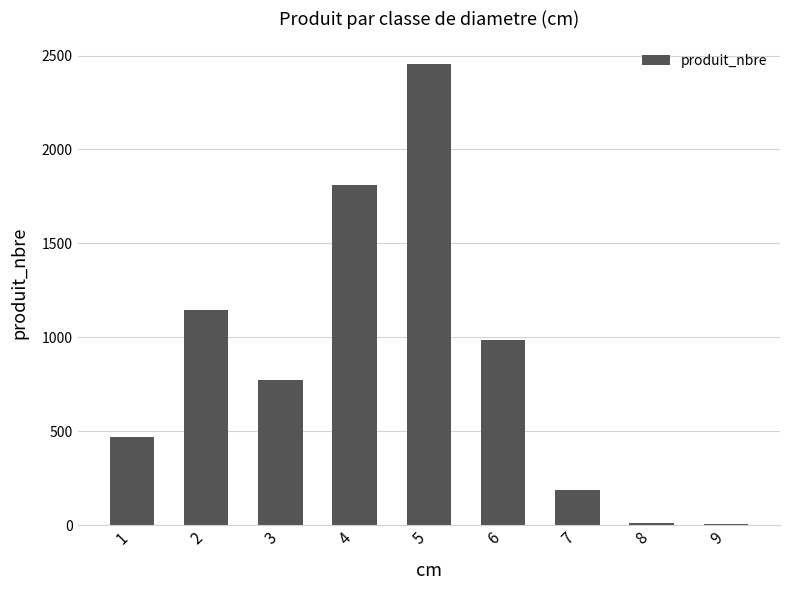

Are the bars horizontal?

No